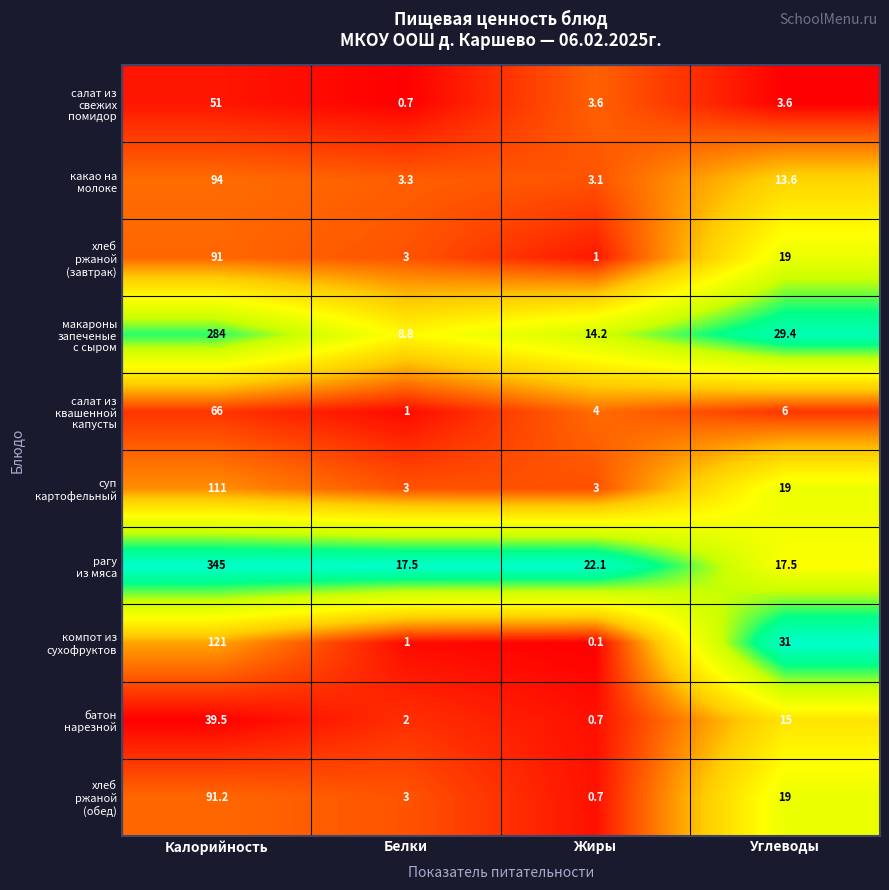

At which category is the sum across all series the highest?

Калорийность